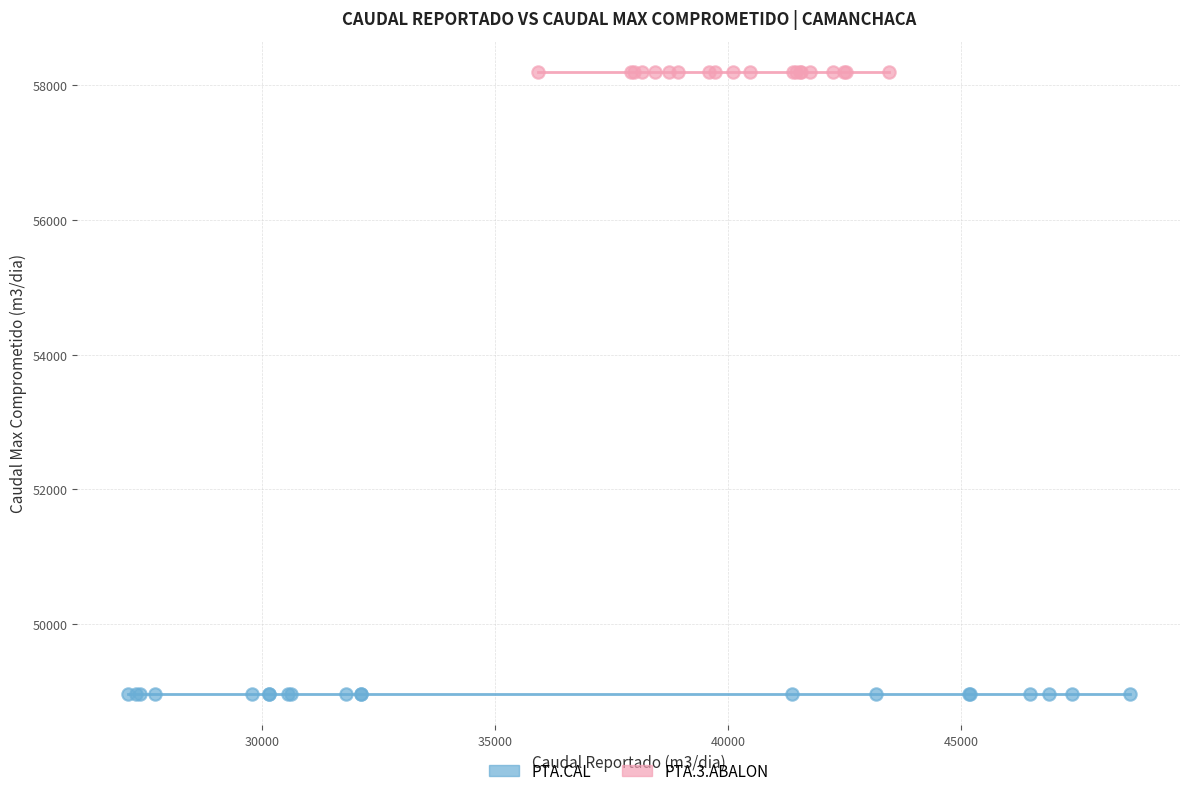

Which series contains the highest Y value?

PTA.3.ABALON